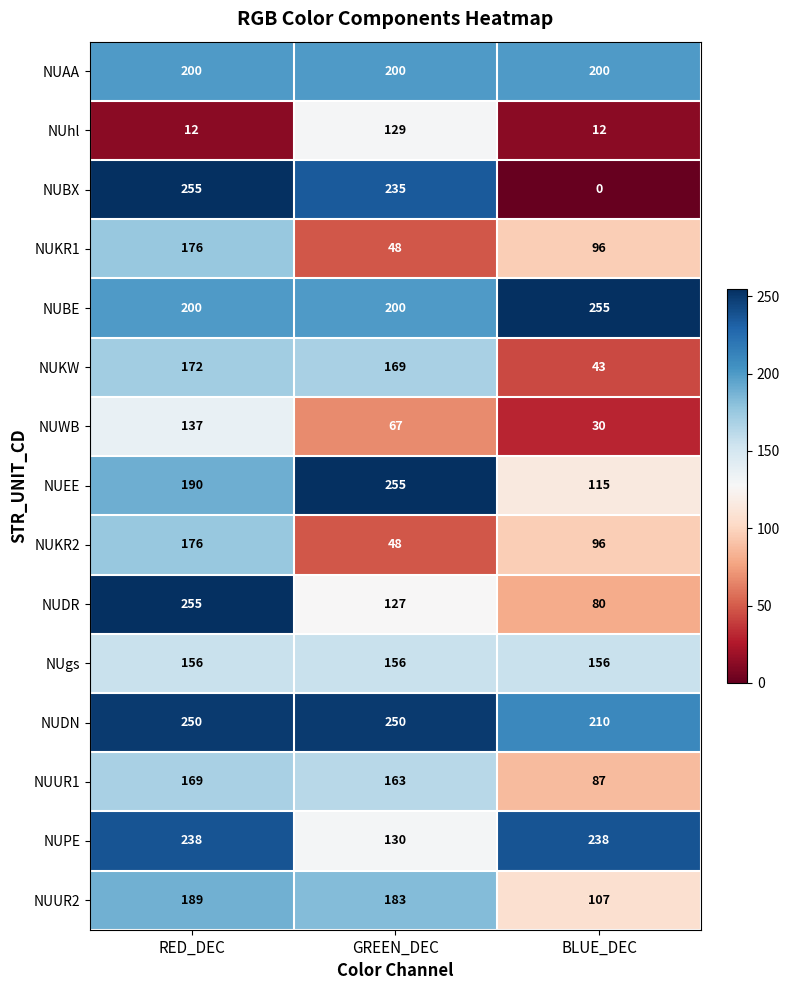

At how many categories does at least one series exceed 148?

3